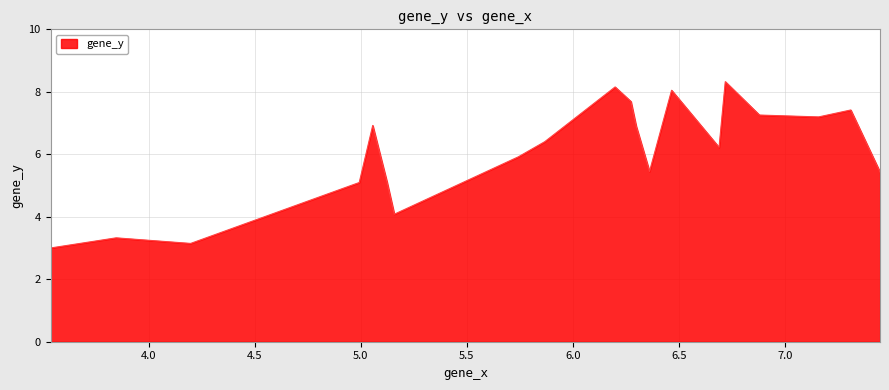

What is the difference between the maximum and minimum values?

5.3